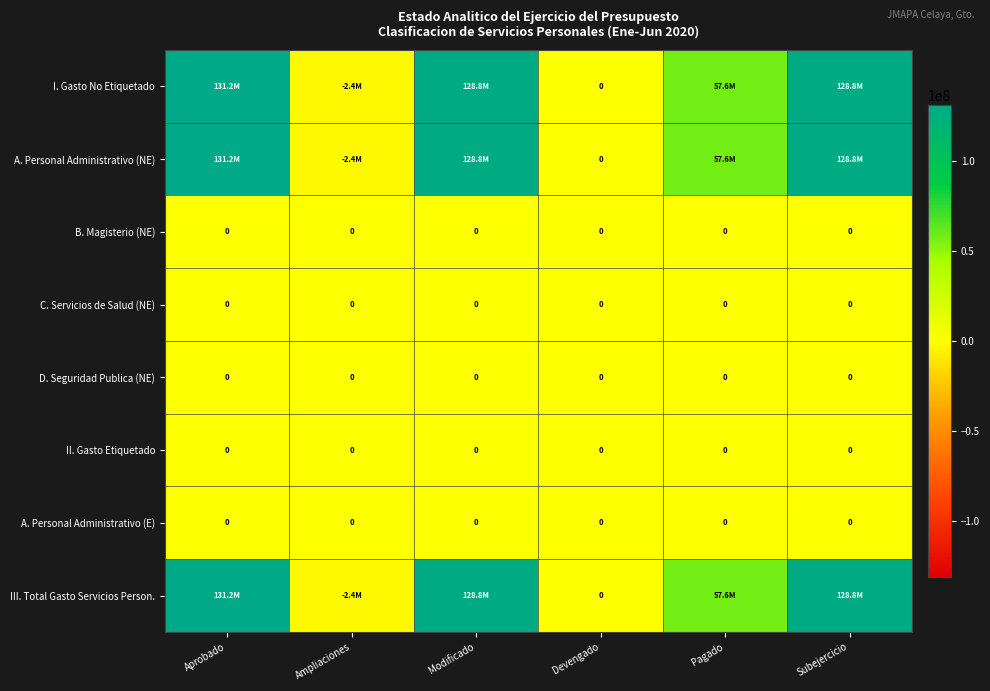

Which series has the largest total across all categories?

I. Gasto No Etiquetado